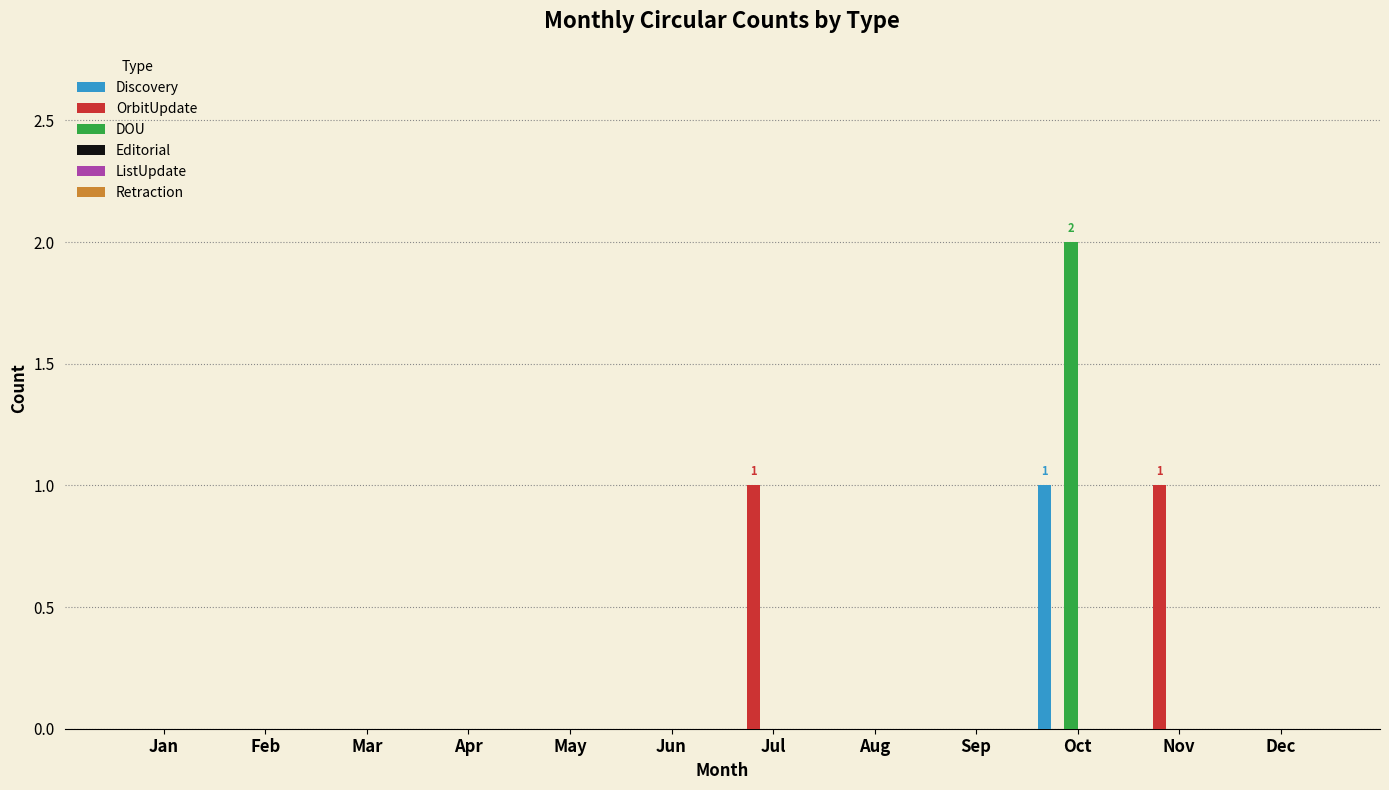

True or false: Discovery has a value of -1 at Jul.

False